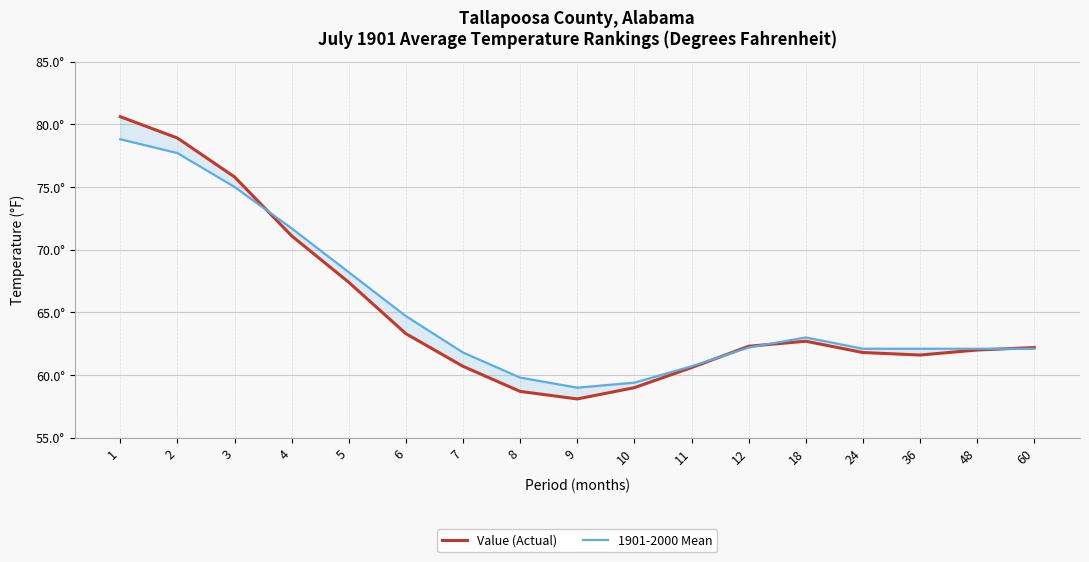

Which series ends up on top after the final intersection of 1901-2000 Mean and Value (Actual)?

Value (Actual)